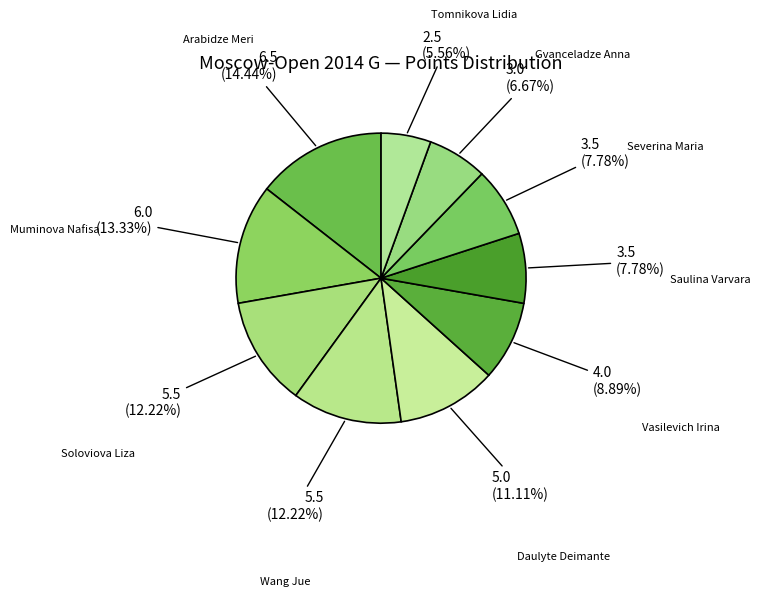

Is there any slice that represents more than half of the pie?

No